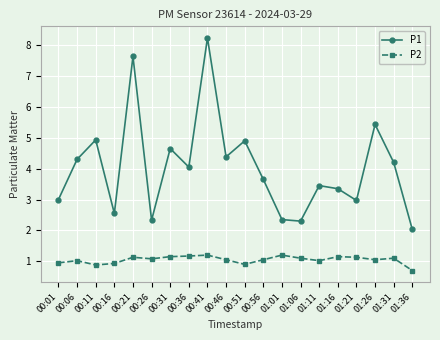

What is the label of the 16th point from the left?

01:16